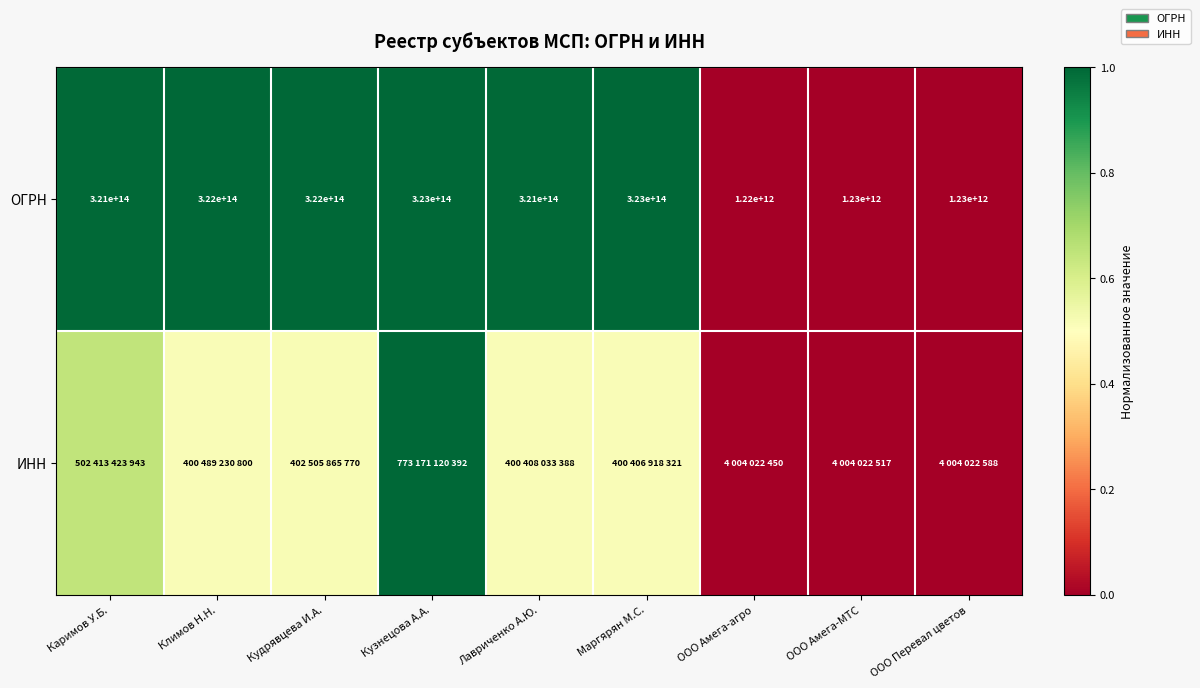

Where is ОГРН nearest to the value 162110000000000?

Каримов У.Б.